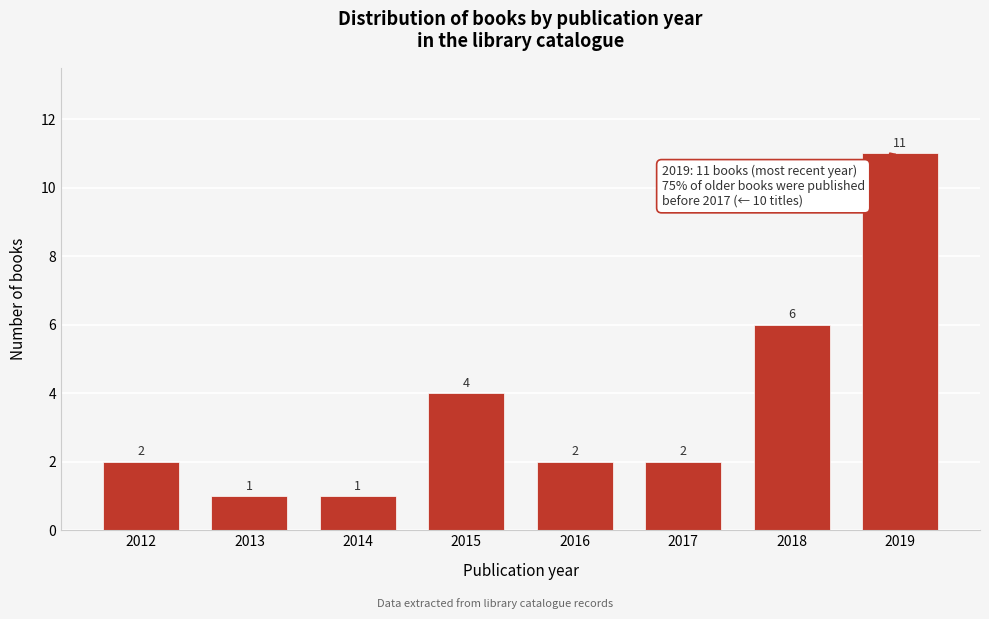

Reading left to right, list all the values displayed in this chart.

2	1	1	4	2	2	6	11